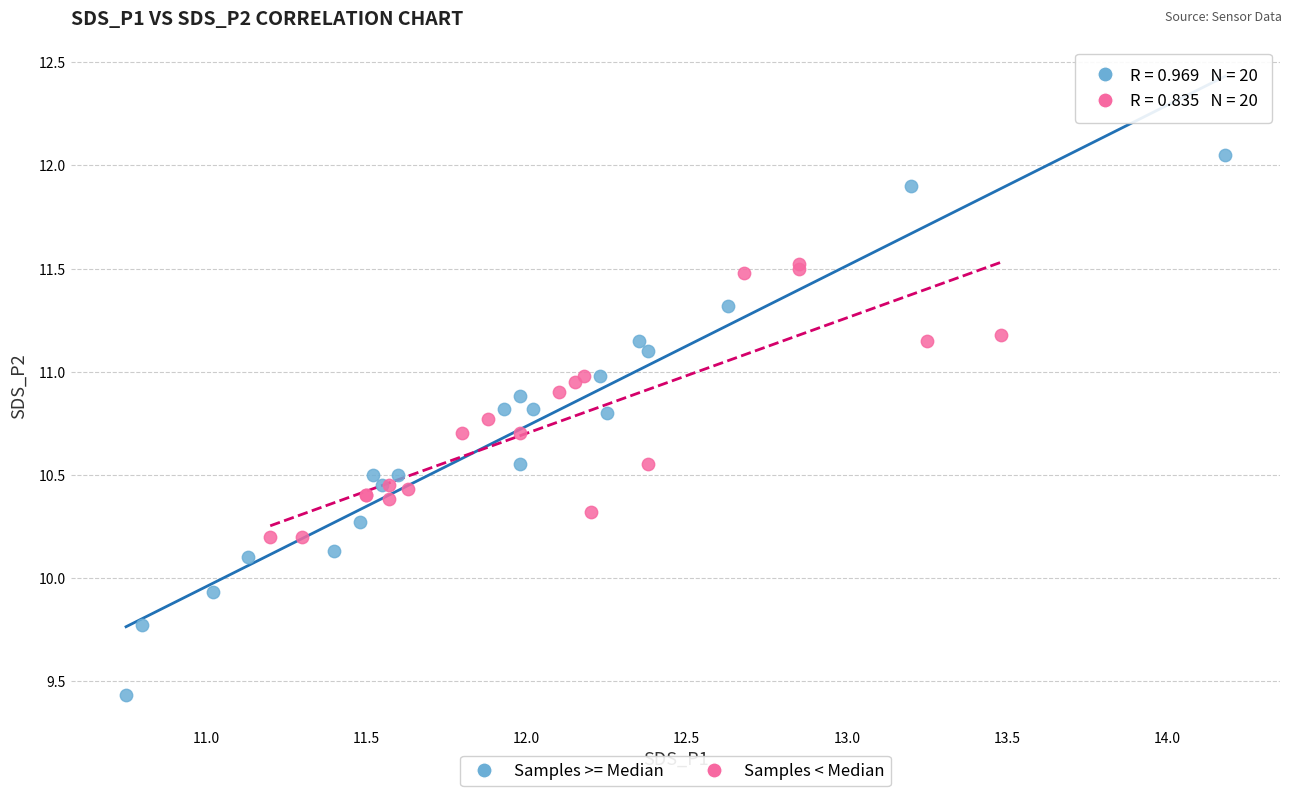

Which series has the largest Y range (max minus min)?

Samples >= Median